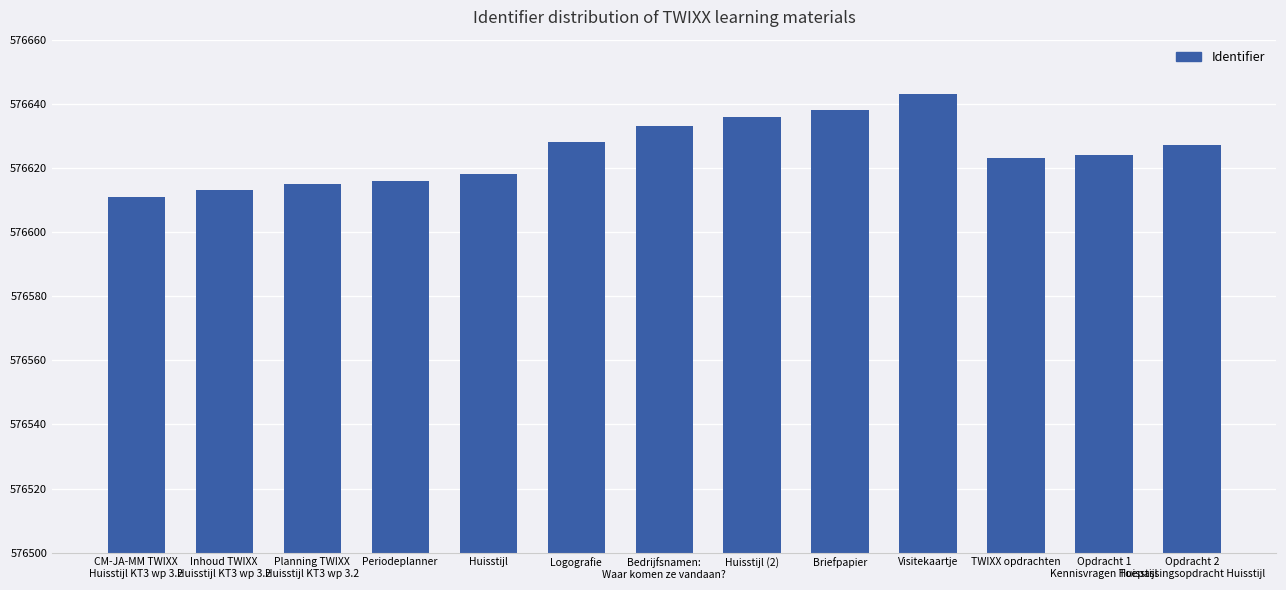

What value does the data have at CM-JA-MM TWIXX
Huisstijl KT3 wp 3.2?

576611